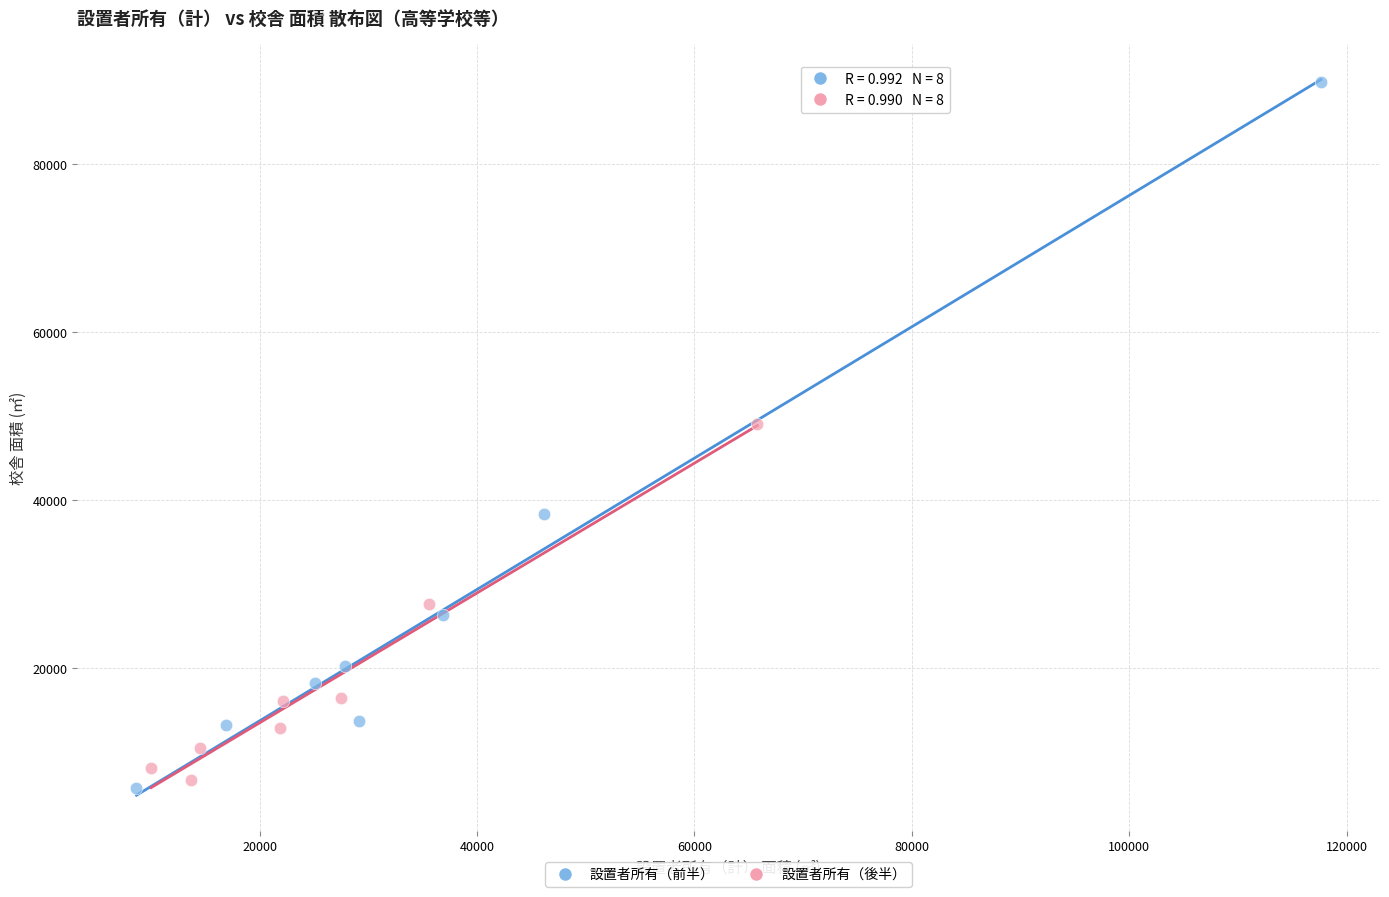

Which series reaches the maximum Y coordinate?

設置者所有（前半）